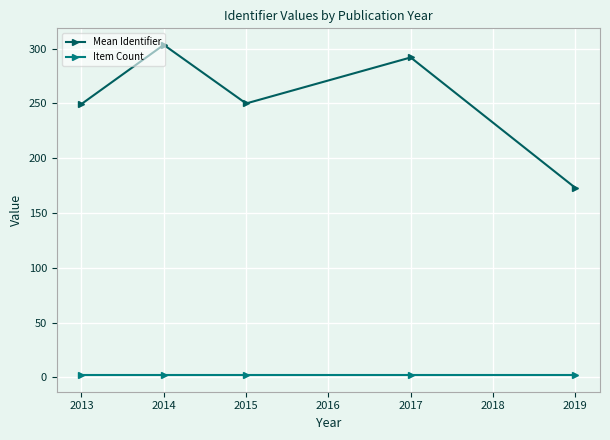

How many distinct data groups are displayed?

2